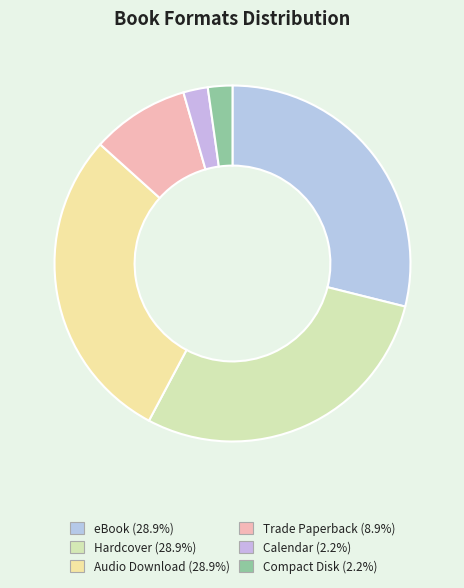

Does Audio Download represent more than half of the total?

No